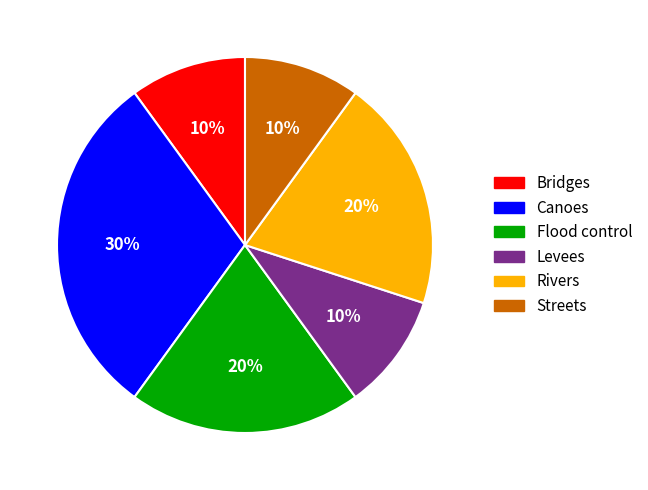

Is the sum of Flood control and Bridges greater than half?

No